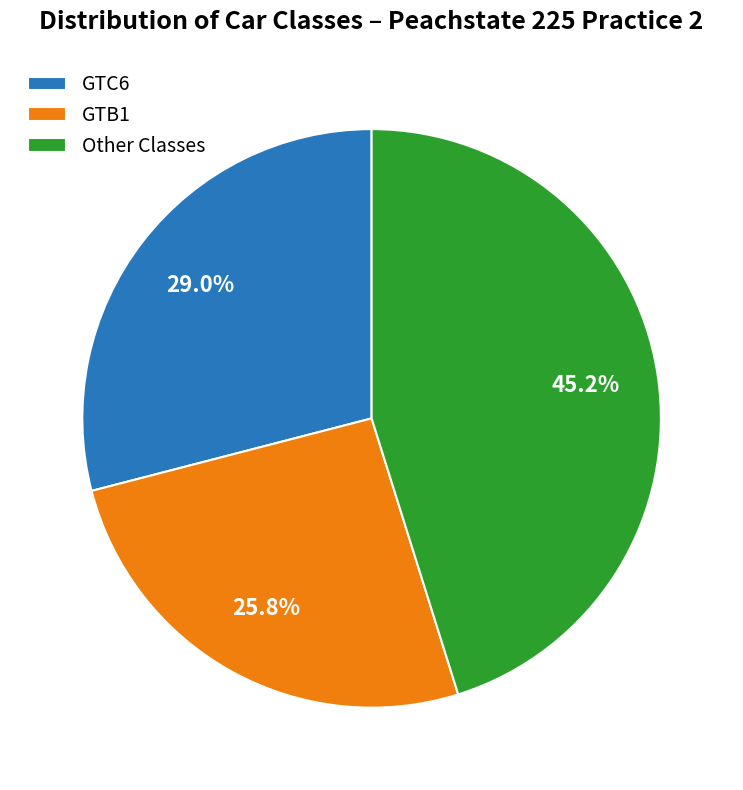

How many segments does this pie chart have?

3